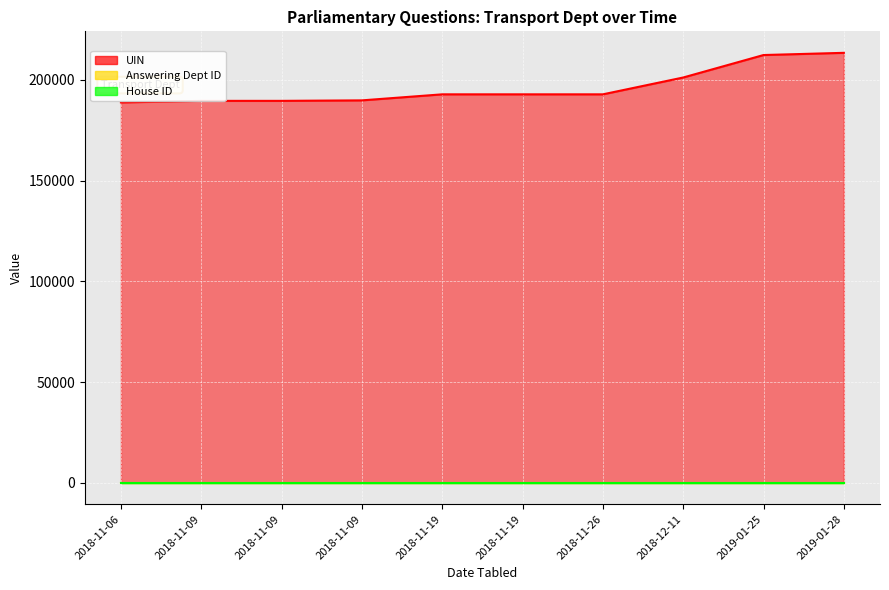

The value of House ID at 2019-01-25 is 0. True or false?

False